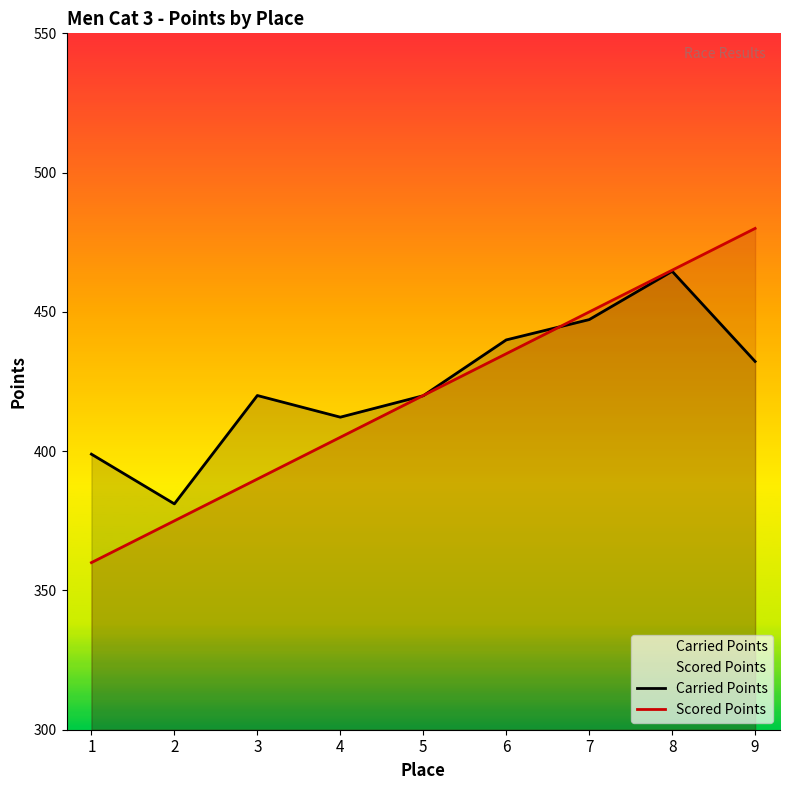

Is it true that Carried Points equals 197.9 at 8?

False